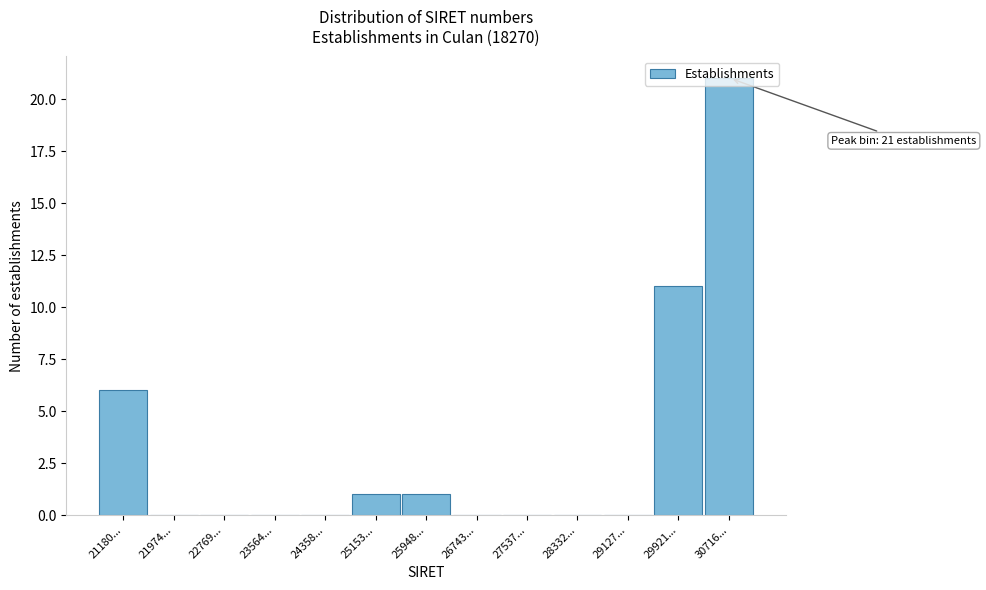

What is the sum of all values?

40